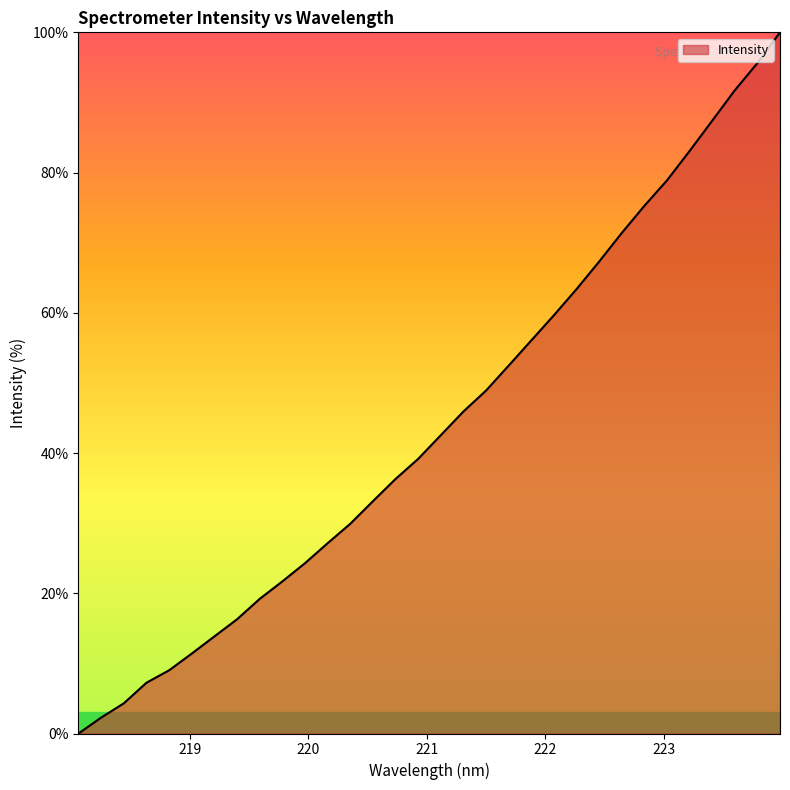

True or false: the data has more than 2 interior local peaks.

False